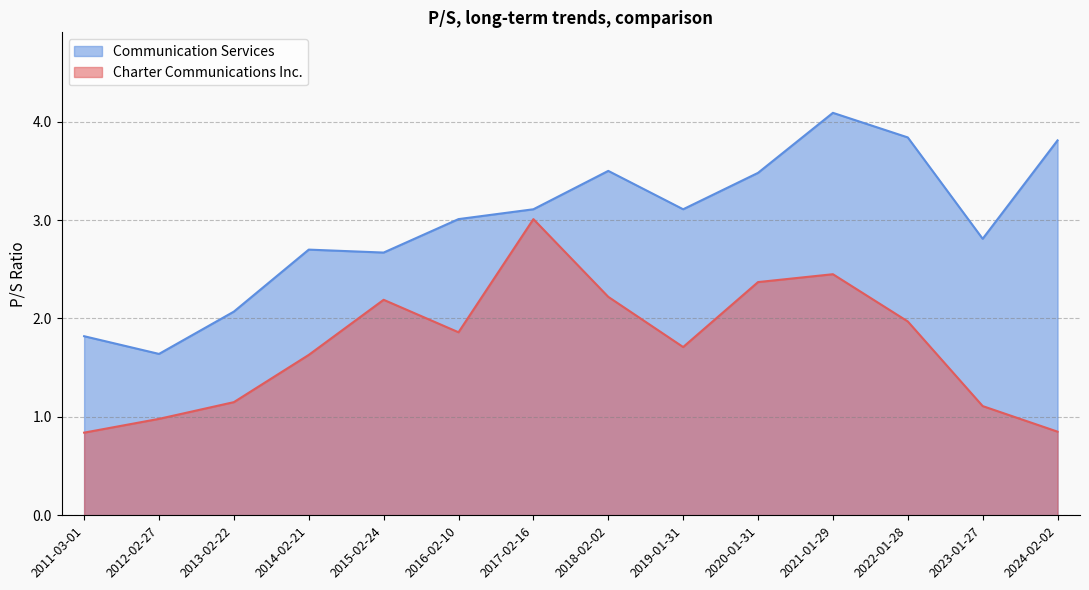

Reading left to right, transcribe all the data shown in this chart.

Charter Communications Inc.: 2024-02-02=0.8	2023-01-27=1.1	2022-01-28=2.0	2021-01-29=2.5	2020-01-31=2.4	2019-01-31=1.7	2018-02-02=2.2	2017-02-16=3.0	2016-02-10=1.9	2015-02-24=2.2	2014-02-21=1.6	2013-02-22=1.1	2012-02-27=1.0	2011-03-01=0.8
Communication Services: 2024-02-02=3.8	2023-01-27=2.8	2022-01-28=3.8	2021-01-29=4.1	2020-01-31=3.5	2019-01-31=3.1	2018-02-02=3.5	2017-02-16=3.1	2016-02-10=3.0	2015-02-24=2.7	2014-02-21=2.7	2013-02-22=2.1	2012-02-27=1.6	2011-03-01=1.8